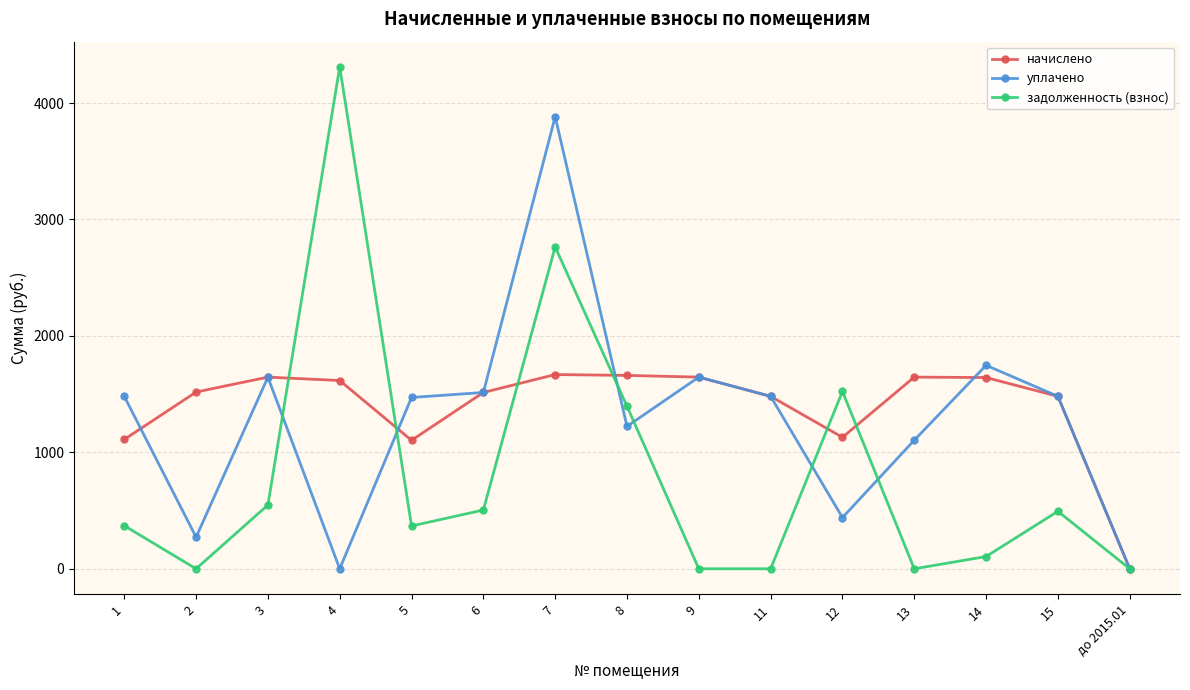

Which series has the largest total across all categories?

начислено